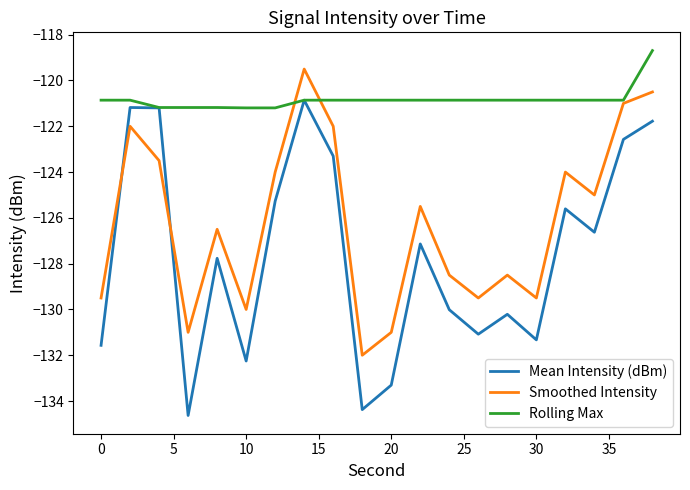

How many categories are shown in the chart?

20